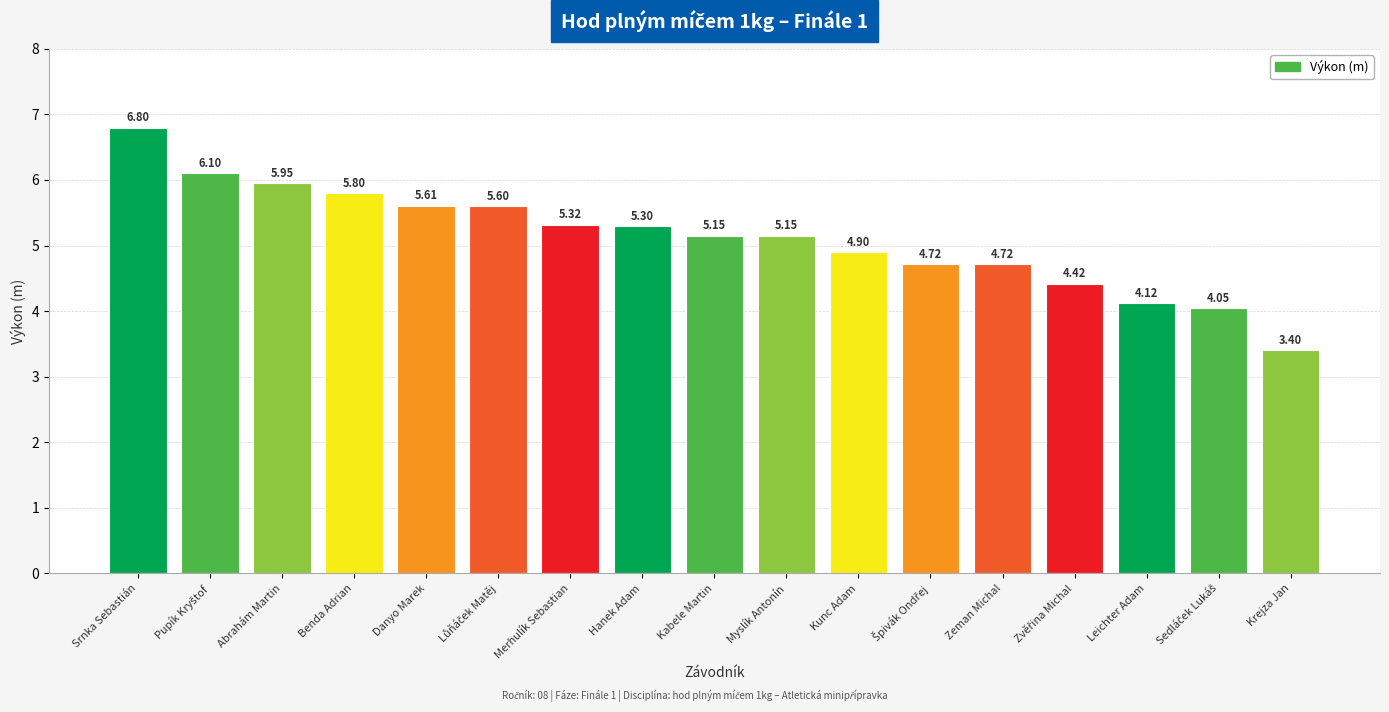

Which category has the highest value across all series?

Srnka Sebastián